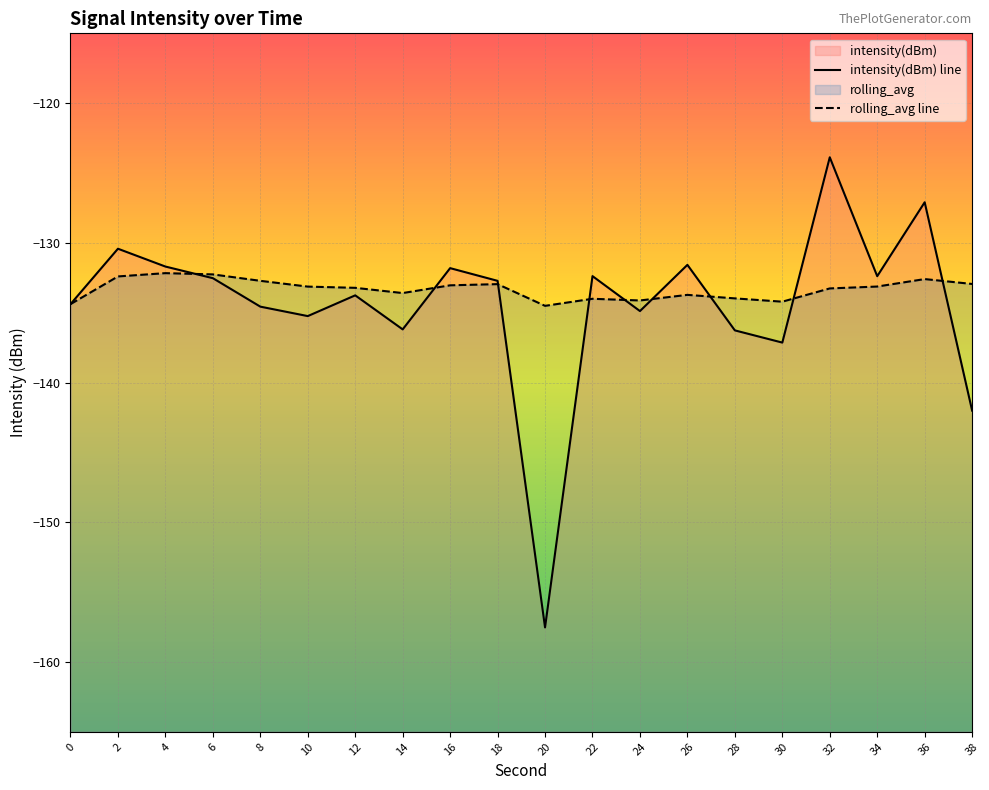

At which category does rolling_avg line reach its first local valley?

14